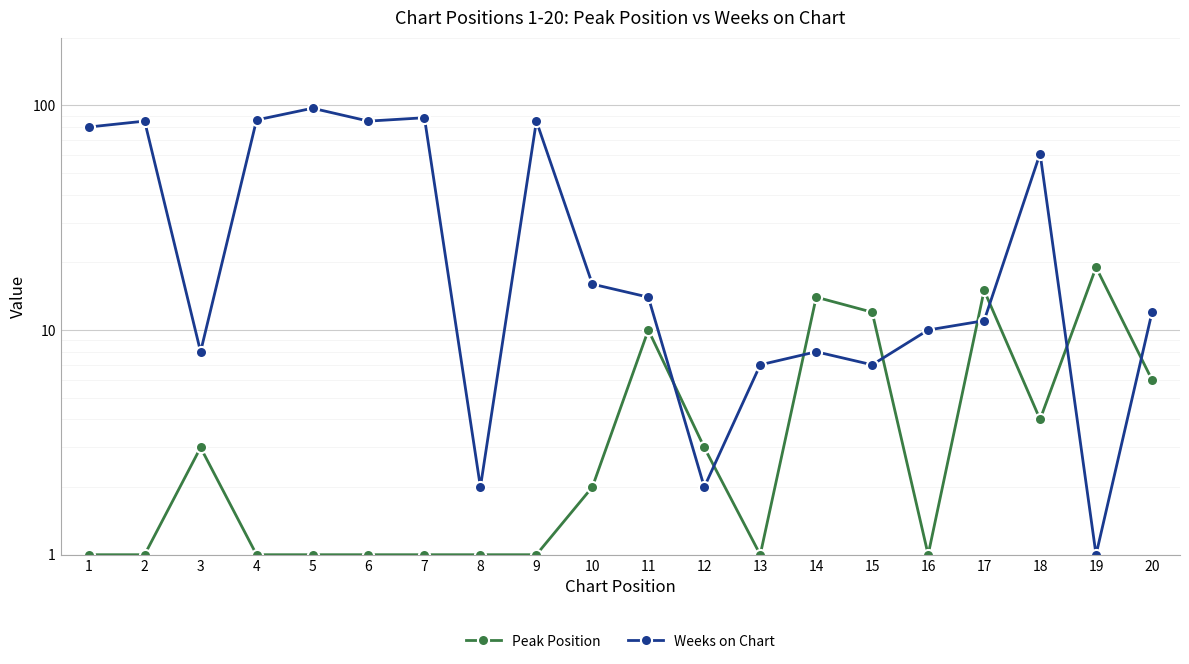

Does the chart display data point markers on the line(s)?

Yes